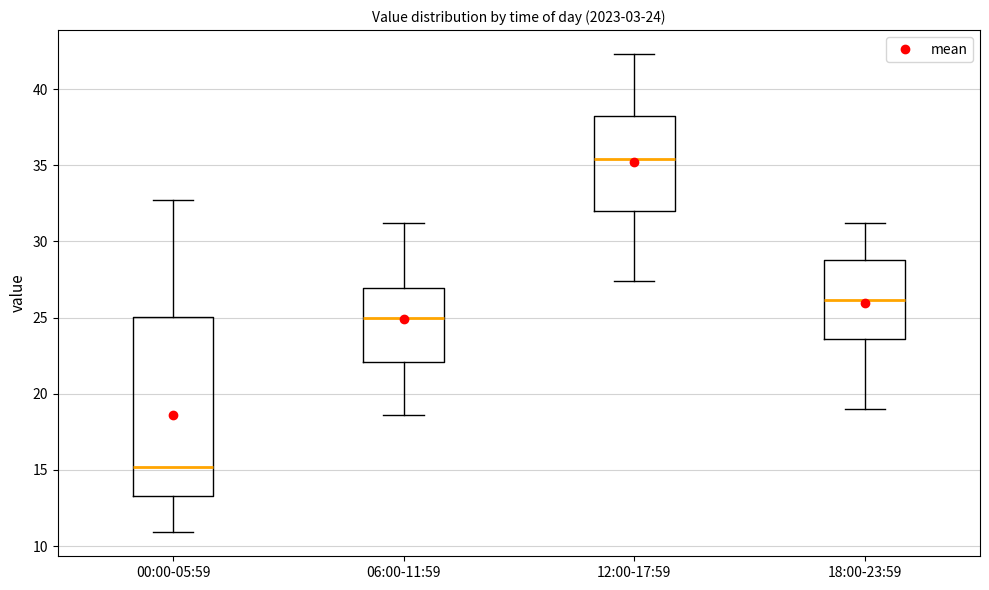

Which box has the lowest median line?

00:00-05:59